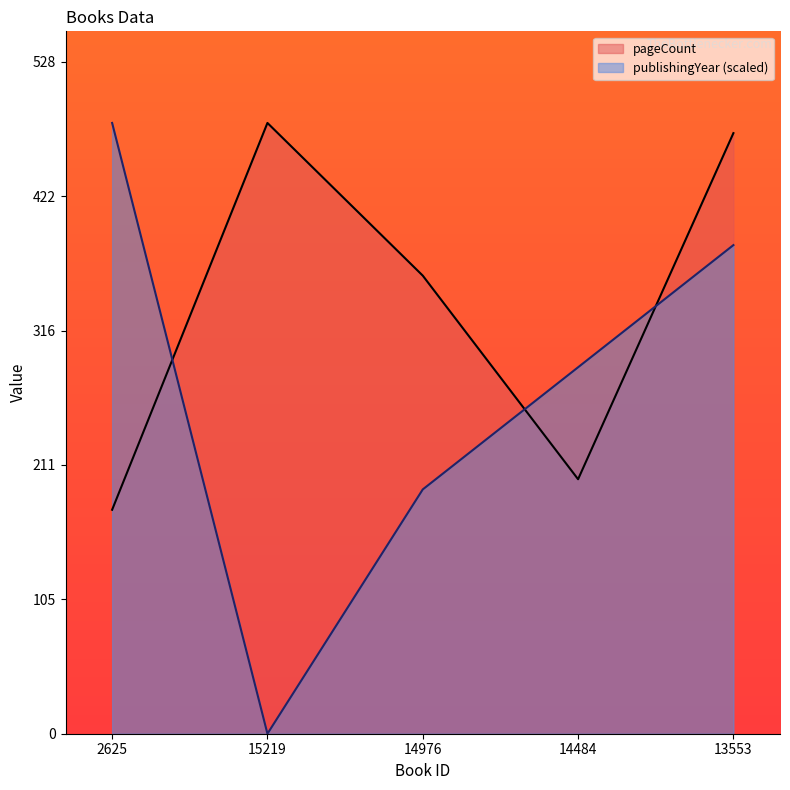

True or false: pageCount has a value of 98 at 13553.

False